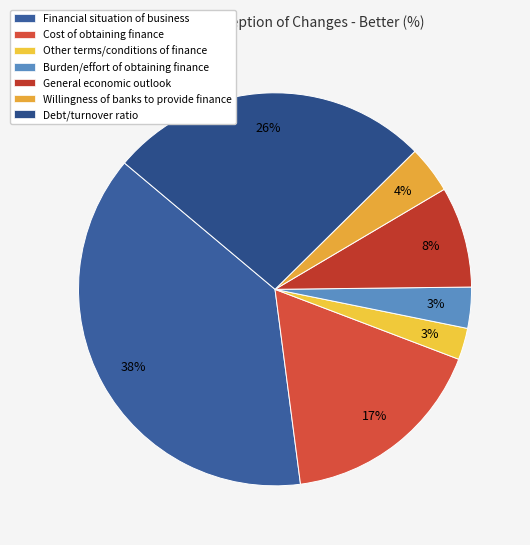

Rank the categories by value from lowest to highest.

Other terms/conditions of finance, Burden/effort of obtaining finance, Willingness of banks to provide finance, General economic outlook, Cost of obtaining finance, Debt/turnover ratio, Financial situation of business